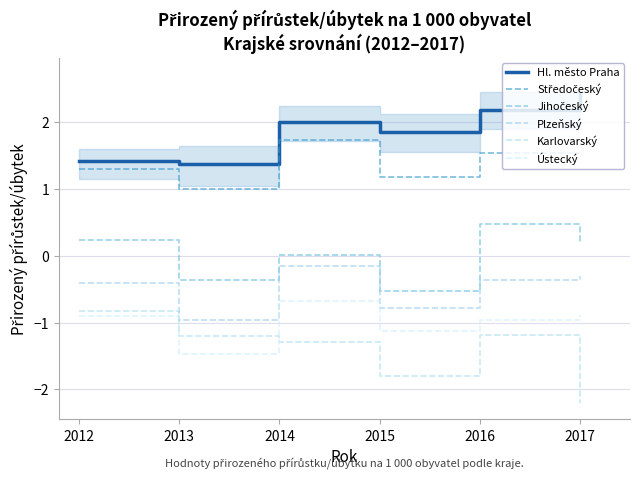

True or false: Jihočeský and Středočeský cross at least once.

False